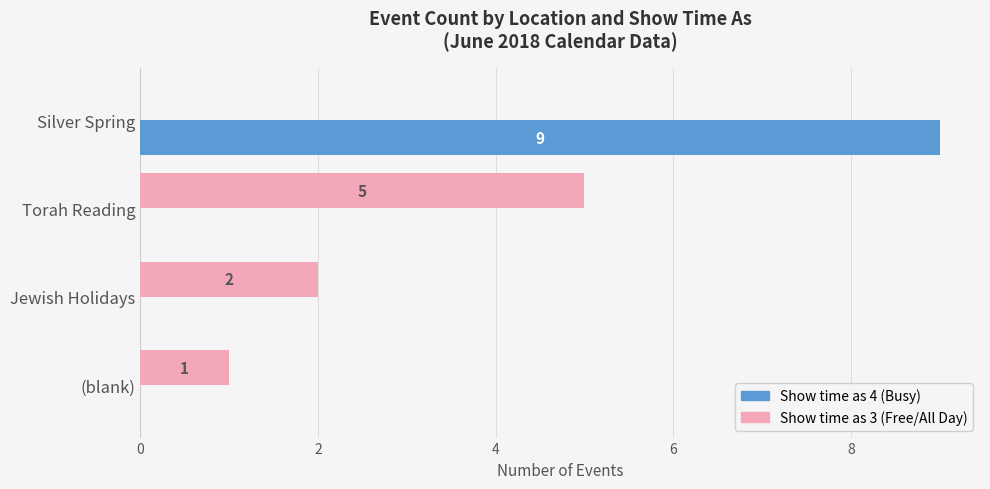

At which category is the sum across all series the highest?

Silver Spring